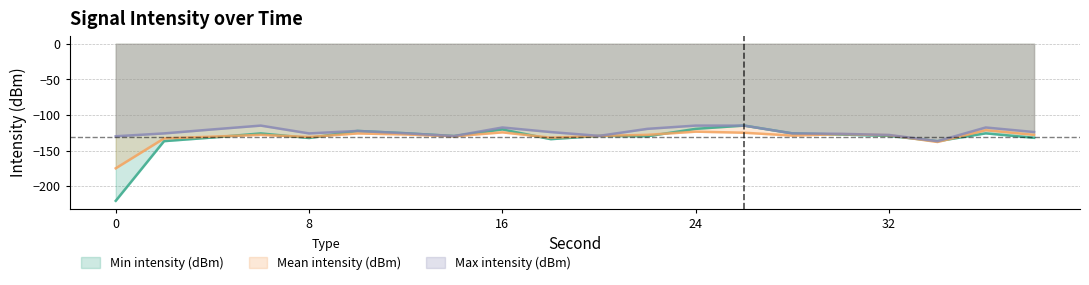

Rank the series by their average value, from lowest to highest.

Min intensity (dBm), Mean intensity (dBm), Max intensity (dBm)